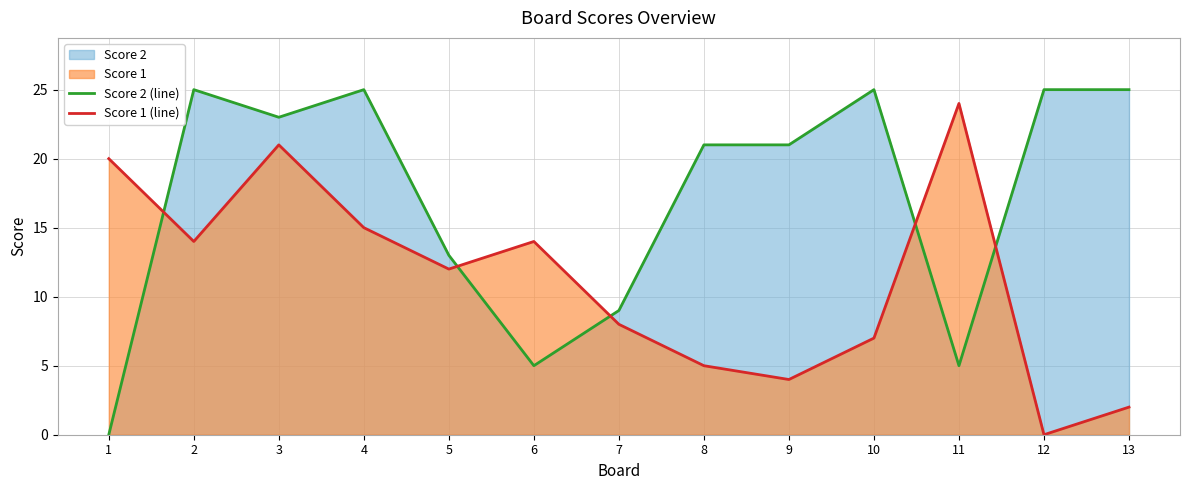

Reading left to right, transcribe all the data shown in this chart.

Score 2 (line): 1=0	2=25	3=23	4=25	5=13	6=5	7=9	8=21	9=21	10=25	11=5	12=25	13=25
Score 1 (line): 1=20	2=14	3=21	4=15	5=12	6=14	7=8	8=5	9=4	10=7	11=24	12=0	13=2